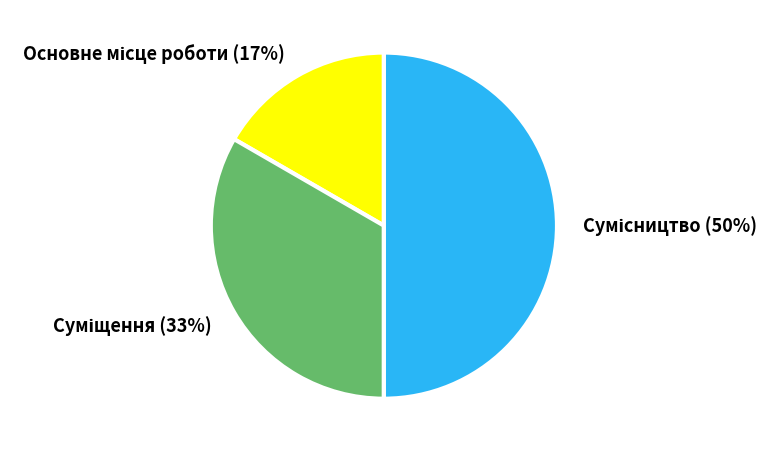

To the nearest percent, what is the average slice percentage?

33%